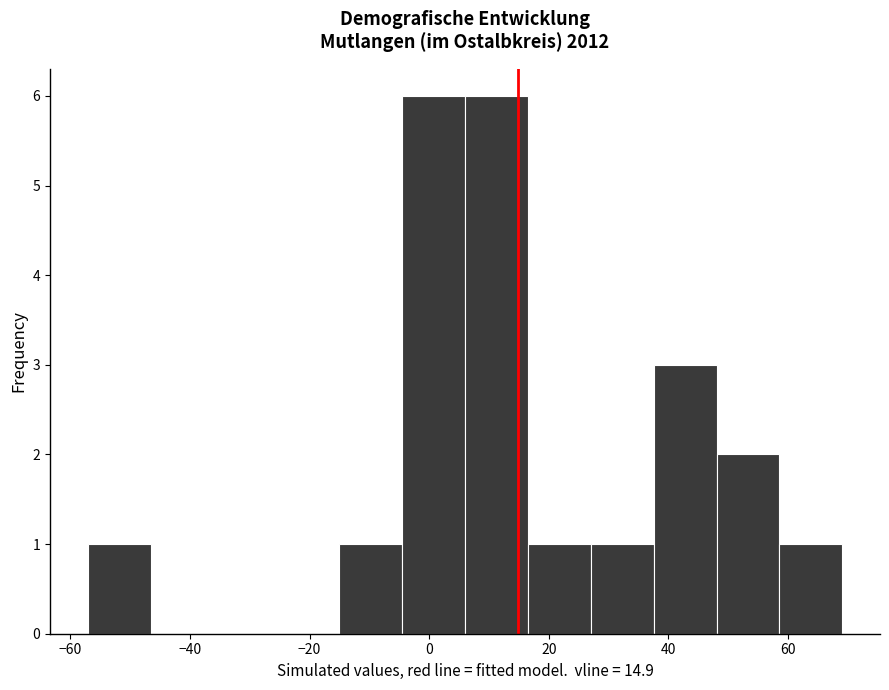

Reading left to right, list every bar in this chart as the range it spans on the x-axis followed by its height. Neither the bar edges nor the heights are printed on the chart, so give them approximately, as read against the axes.

-58 to -46: 1
-46 to -36: 0
-36 to -26: 0
-26 to -16: 0
-16 to -4: 1
-4 to 6: 6
6 to 16: 6
16 to 28: 1
28 to 38: 1
38 to 48: 3
48 to 58: 2
58 to 70: 1